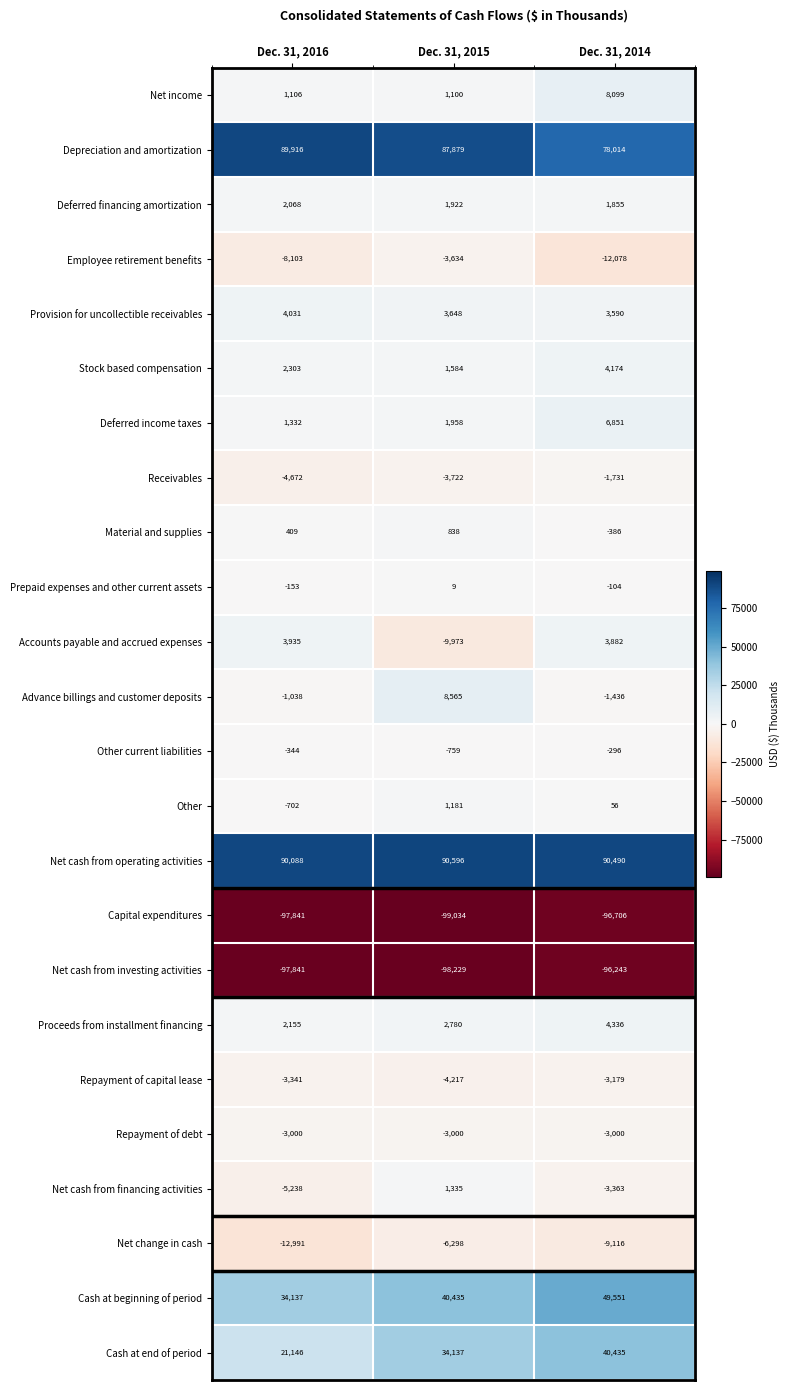

The value of Repayment of debt at Dec. 31, 2016 is -3000. True or false?

True